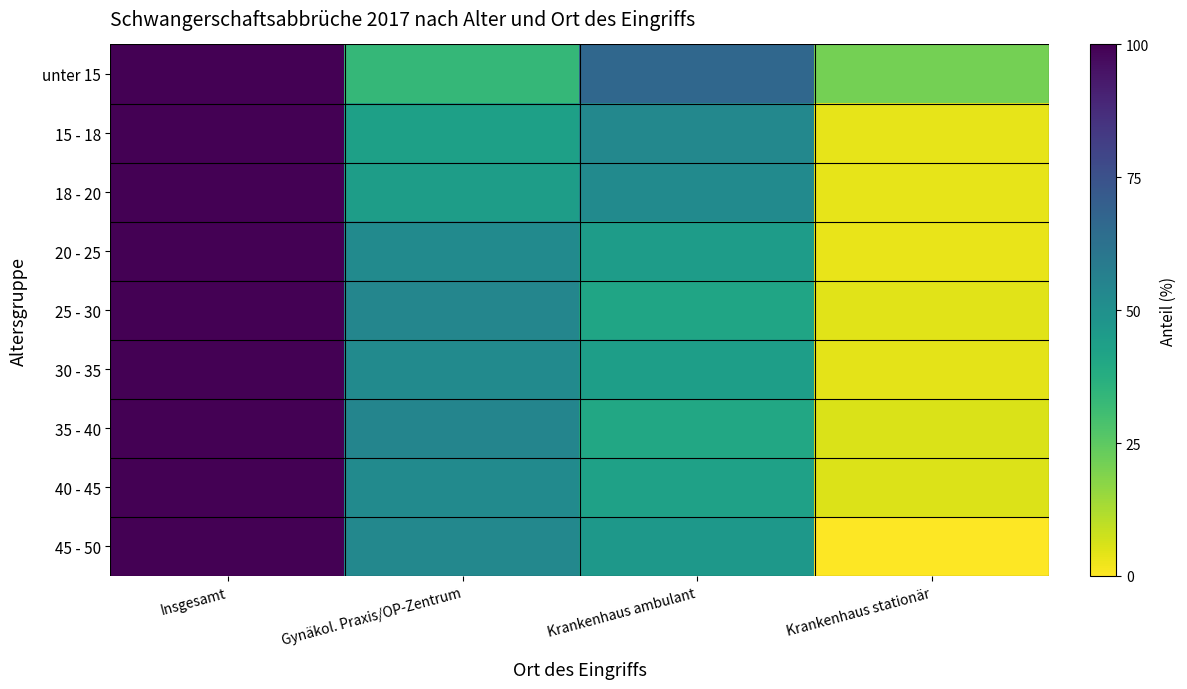

At which category is the sum across all series the highest?

Insgesamt